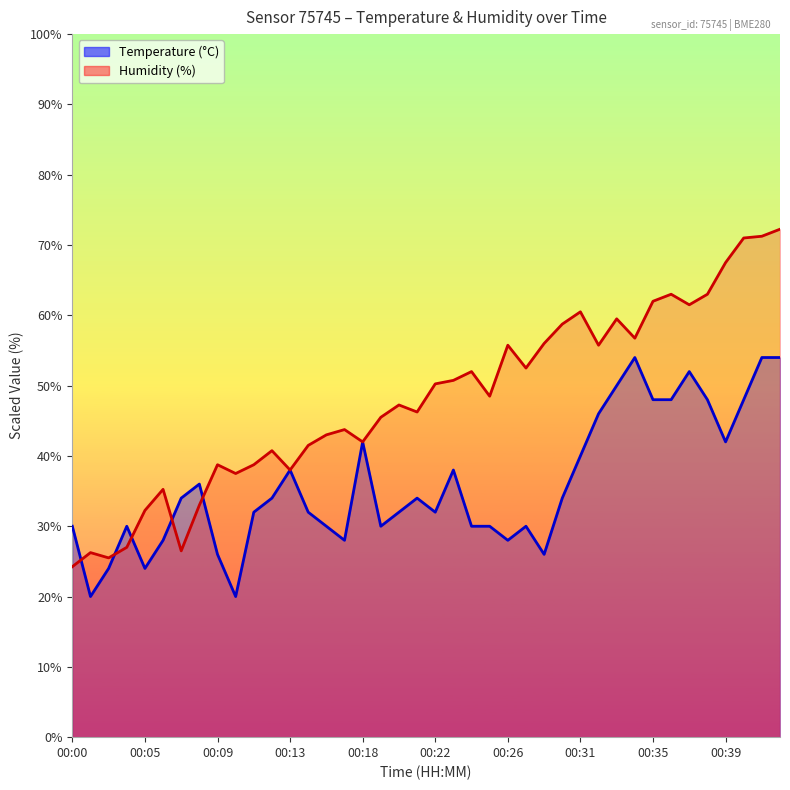

Which category has the lowest value across all series?

00:02